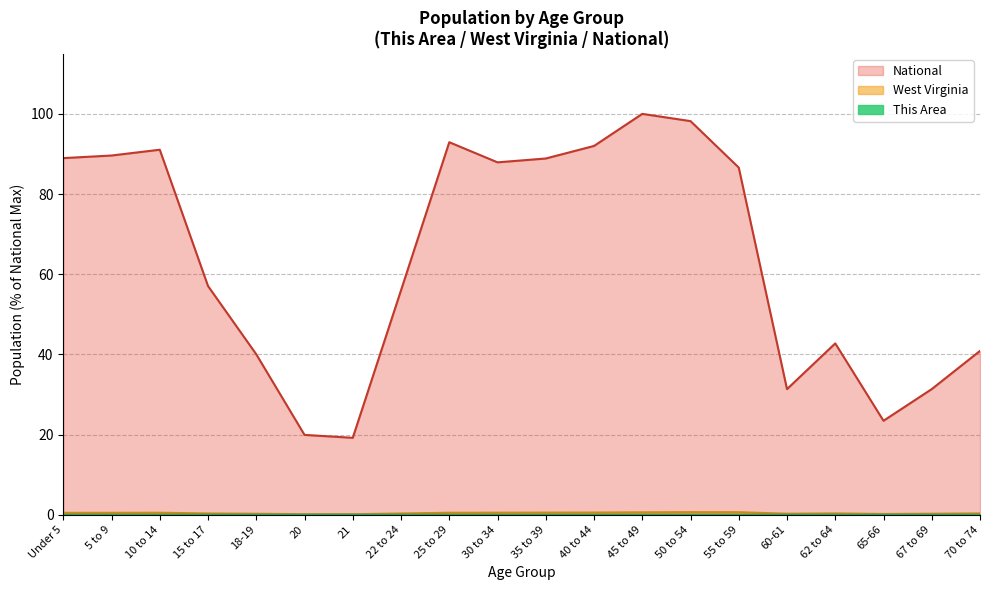

Does the chart display data point markers on the line(s)?

No